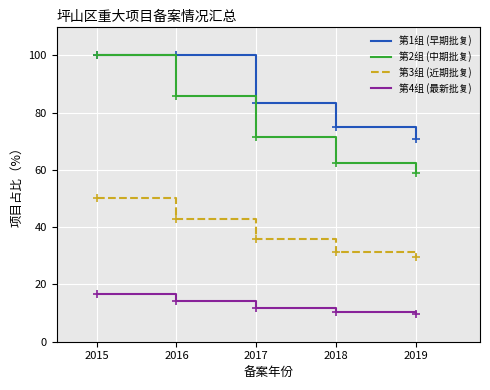

Which series changed the most between 2015 and 2016?

第2组 (中期批复)